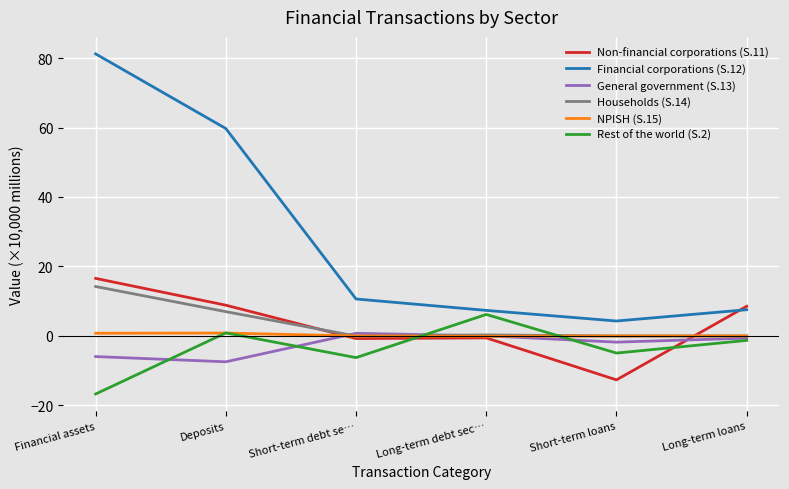

At which category does the chart reach its minimum across all series?

Financial assets